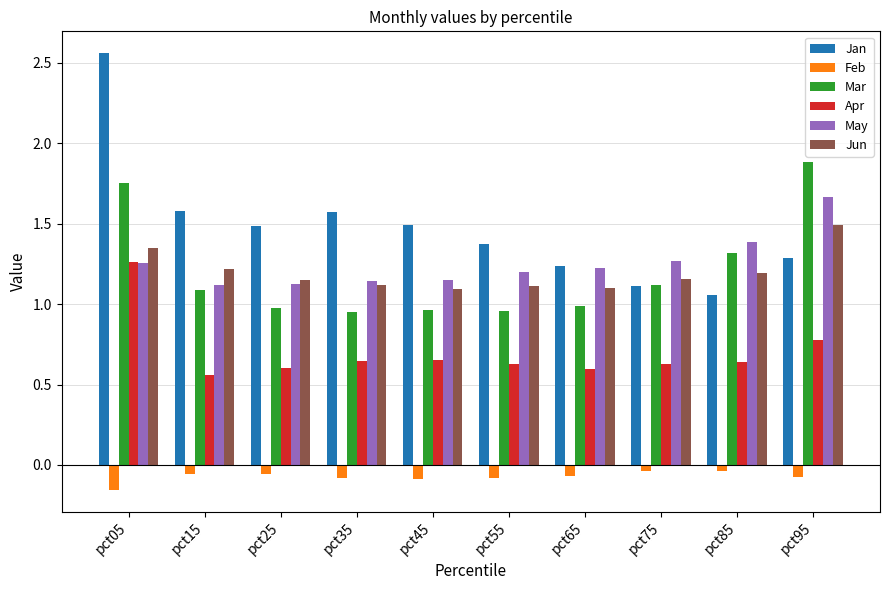

At which category is the sum across all series the highest?

pct05